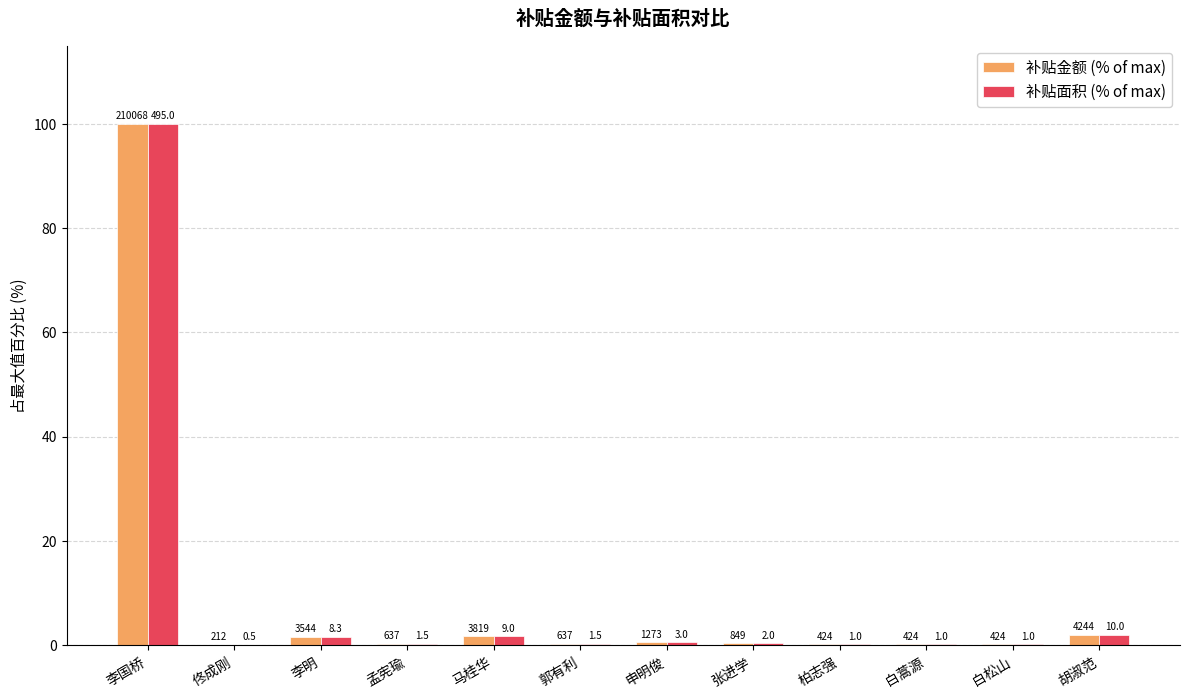

Between 李国桥 and 胡淑范, which series saw the biggest shift?

补贴金额 (% of max)